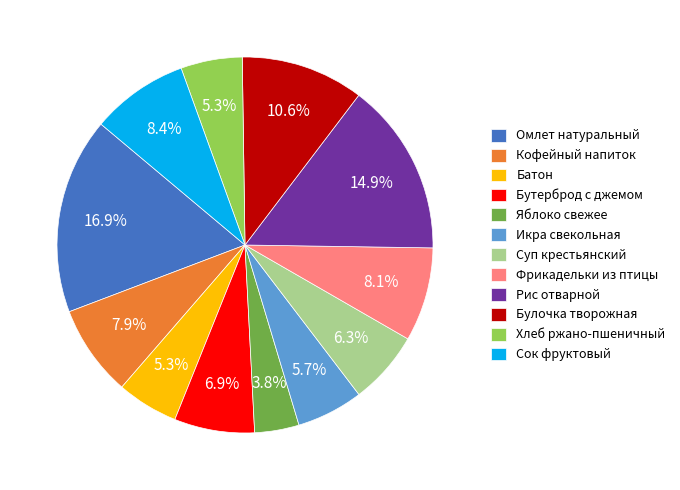

To the nearest percent, what is the difference between the largest and smallest slice percentages?

13%